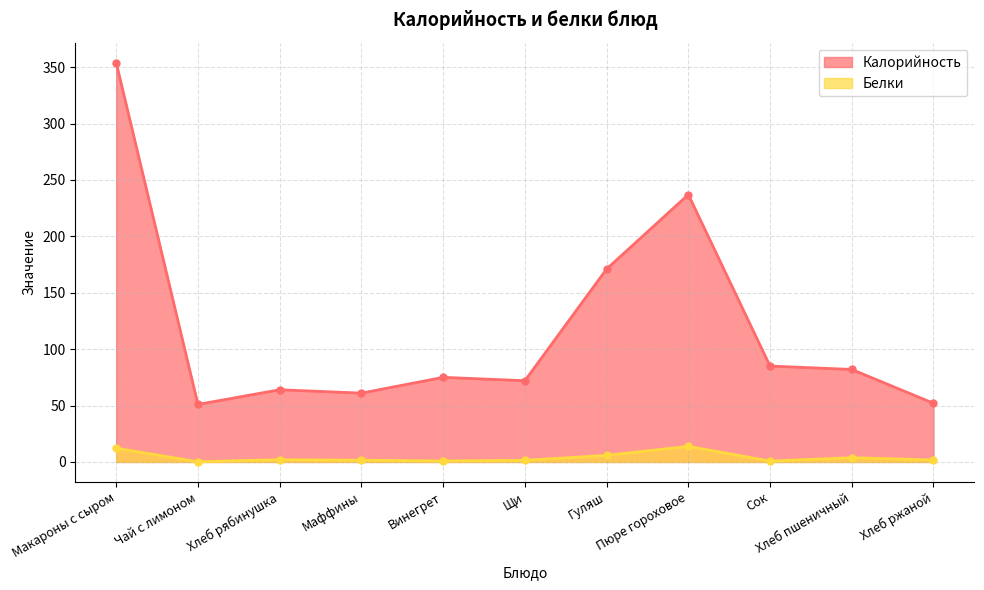

Which series has the largest total across all categories?

Калорийность